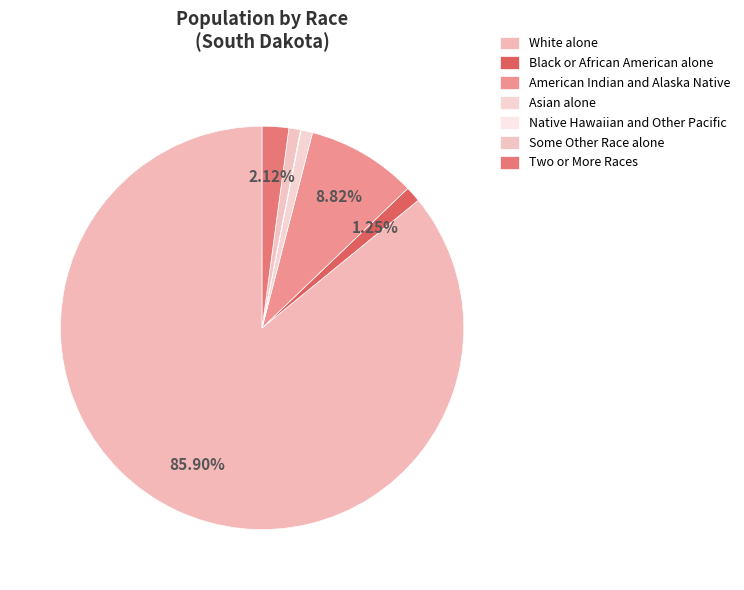

The White alone slice represents 85% of the pie. True or false?

False